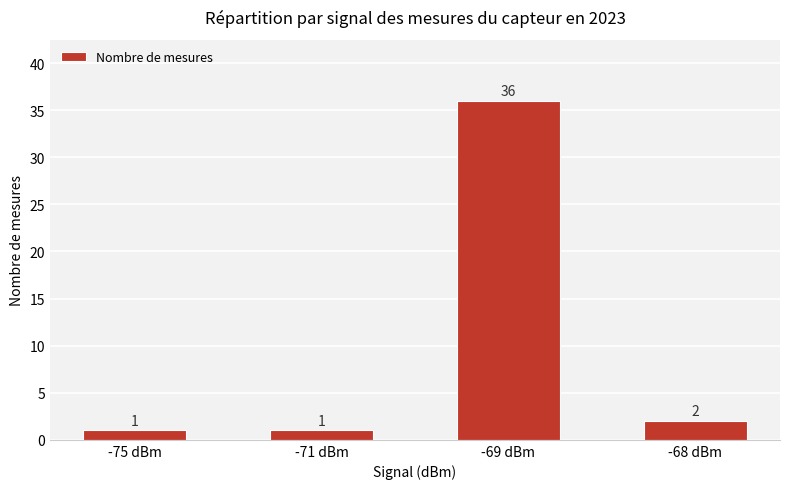

How many bars are there in total?

4